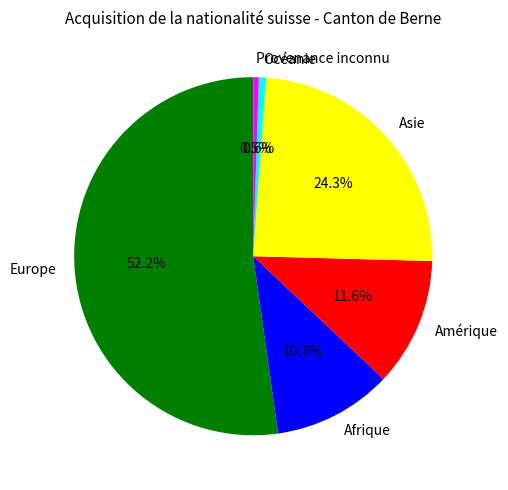

Which slice represents more than half of the pie?

Europe